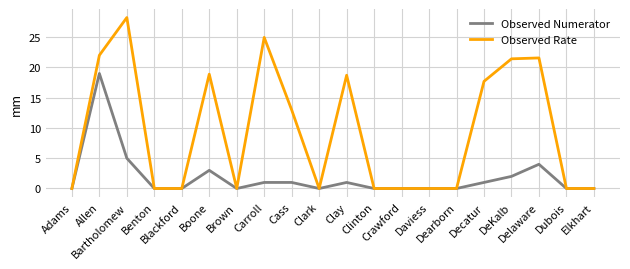

Rank the series by their maximum value, from highest to lowest.

Observed Rate, Observed Numerator